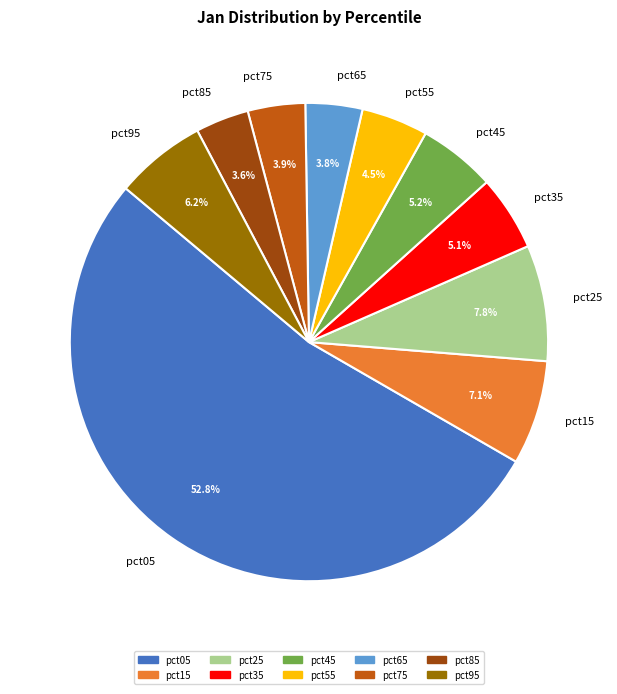

Does any single category account for the majority?

Yes